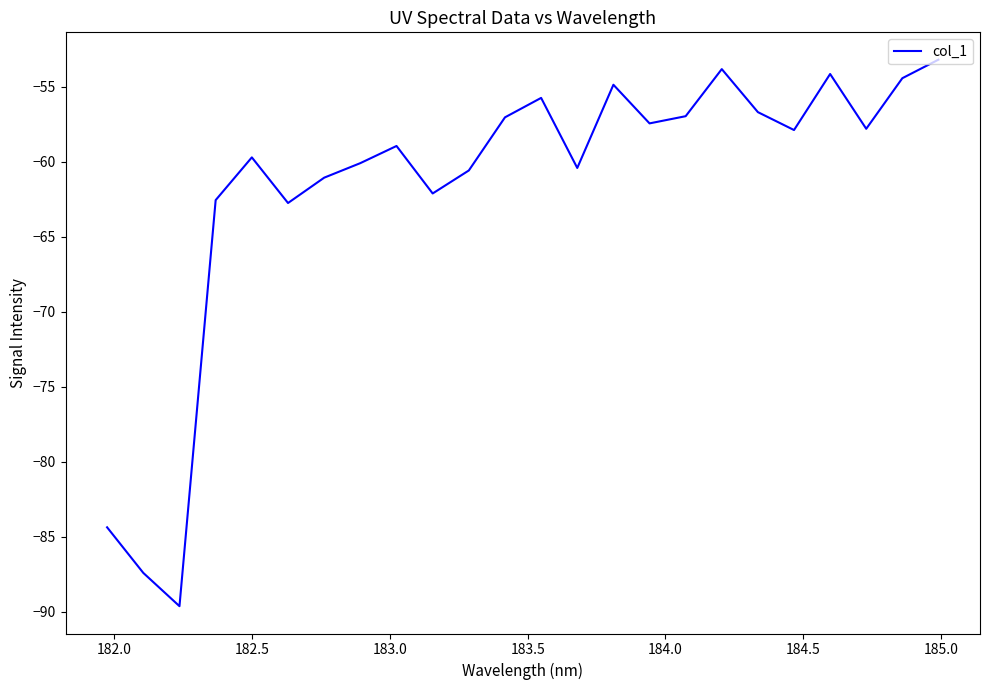

True or false: there are more than 0 points higher than both neighbors.

True